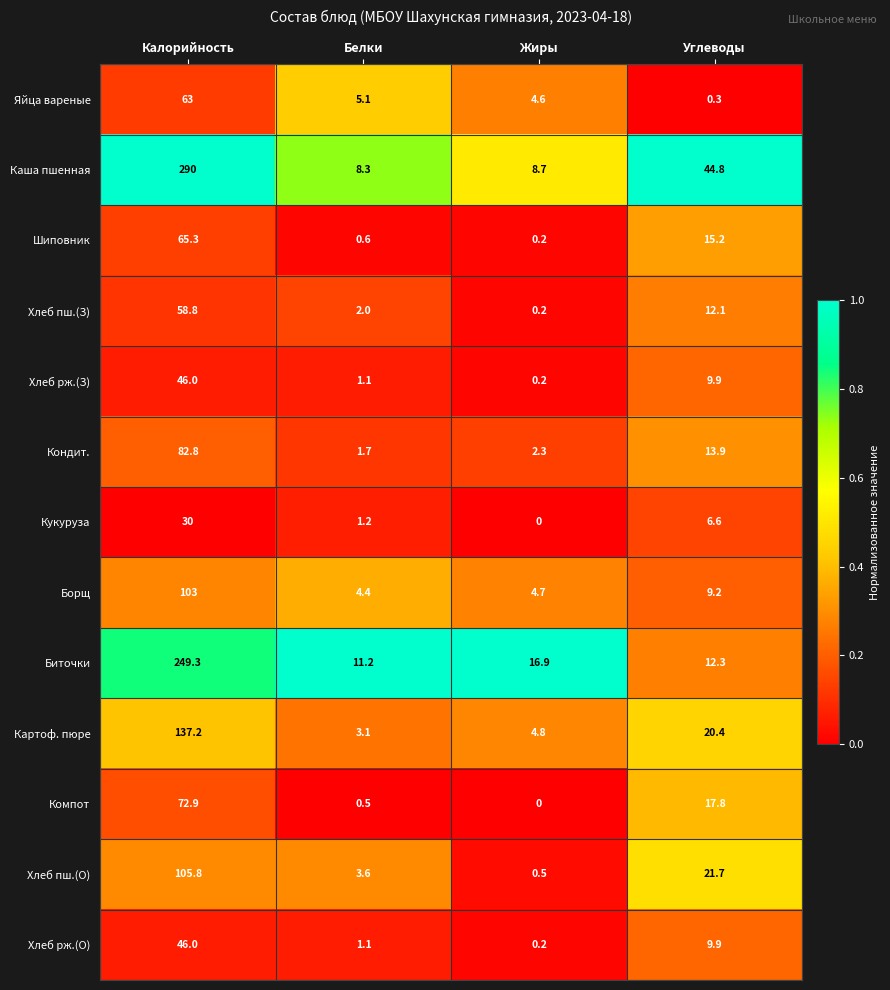

Which series has the widest spread of values?

Каша пшенная